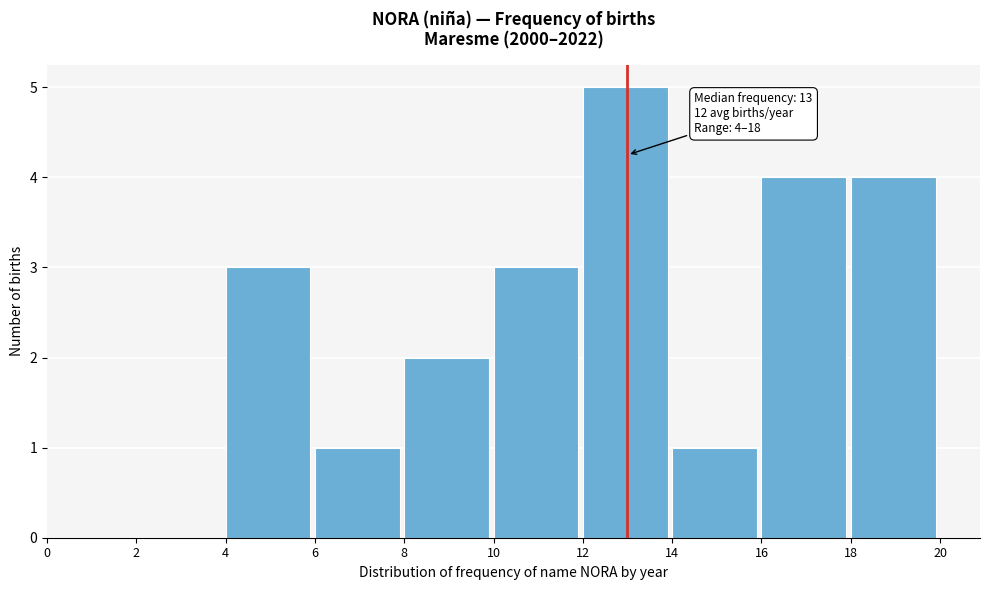

Over which range of the x-axis is the bar tallest?

12 to 14